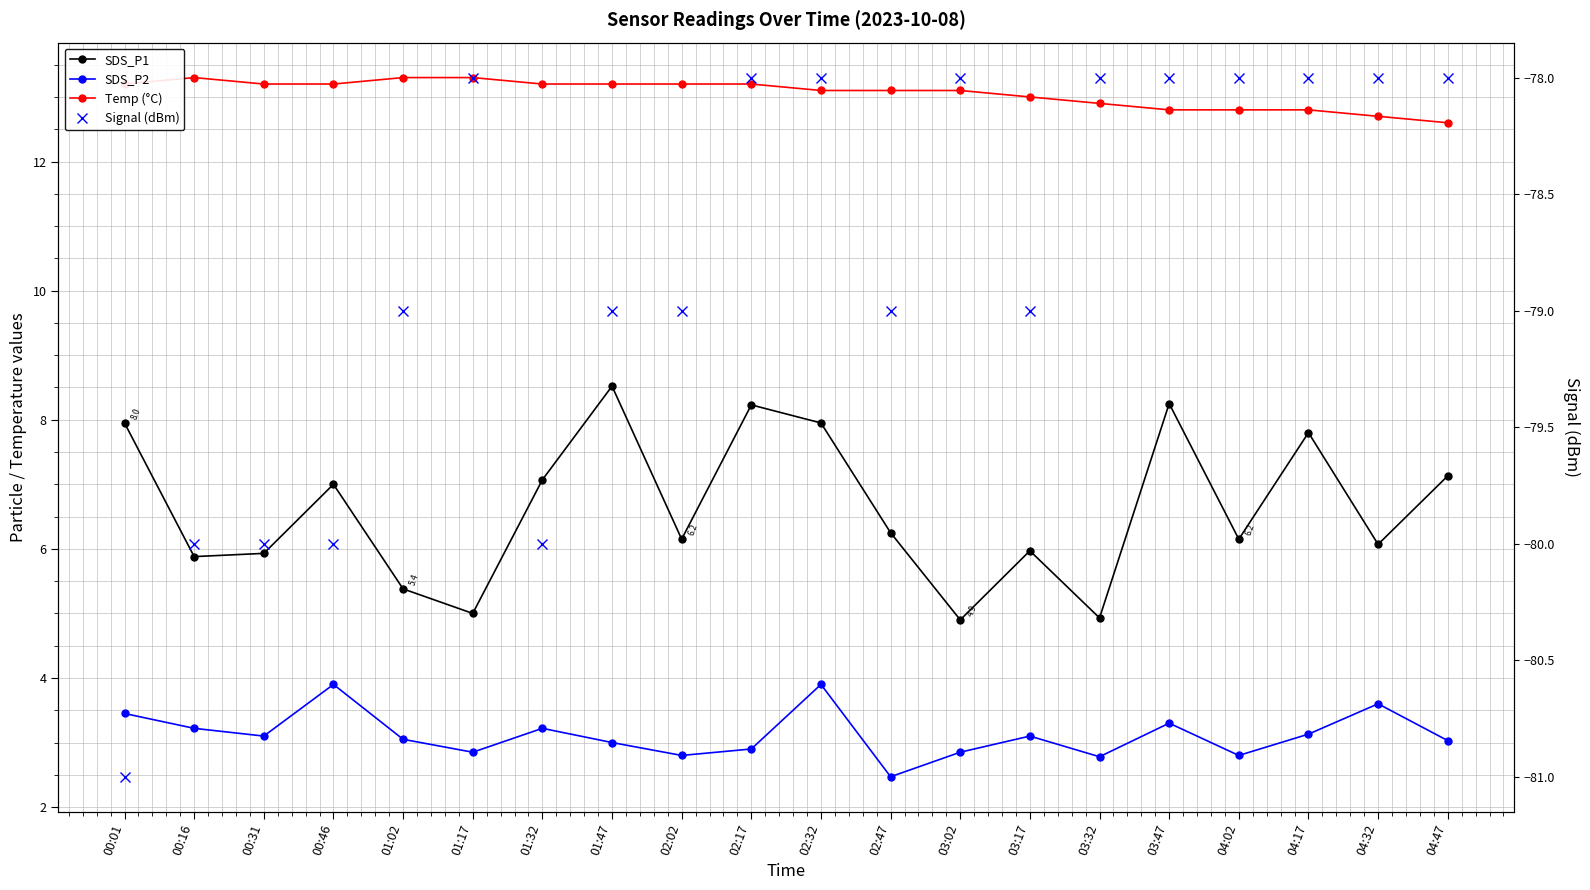

How many lines are shown in the chart?

4